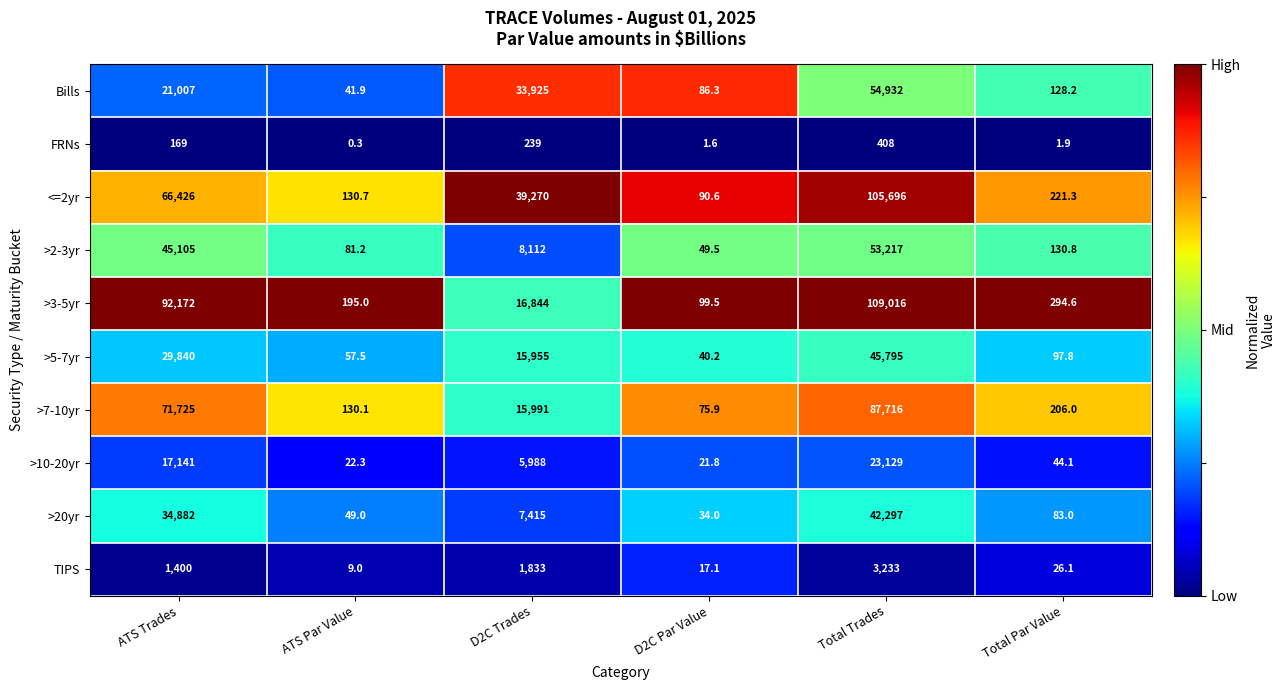

At which category does the chart reach its minimum across all series?

ATS Par Value